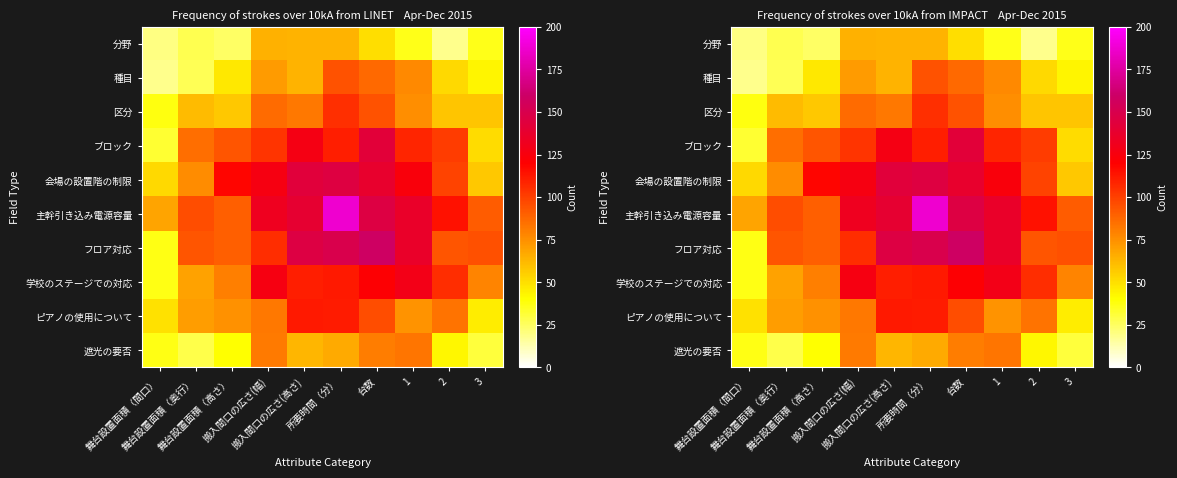

True or false: ピアノの使用について has a value of 149.9 at 搬入間口の広さ(高さ).

False